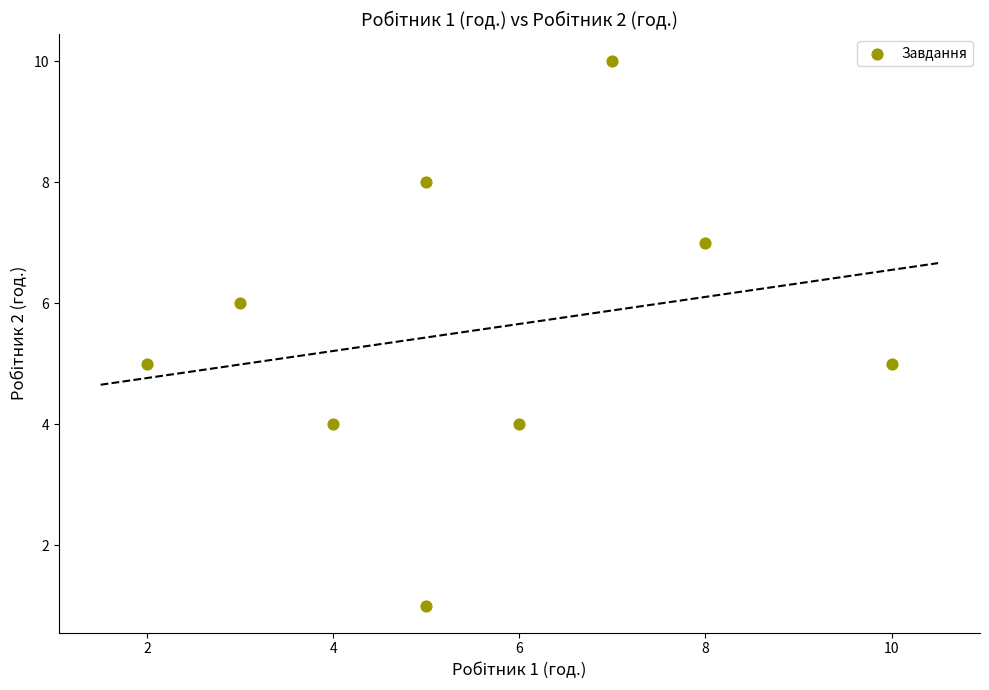

What is the range of X values (max minus min)?

8